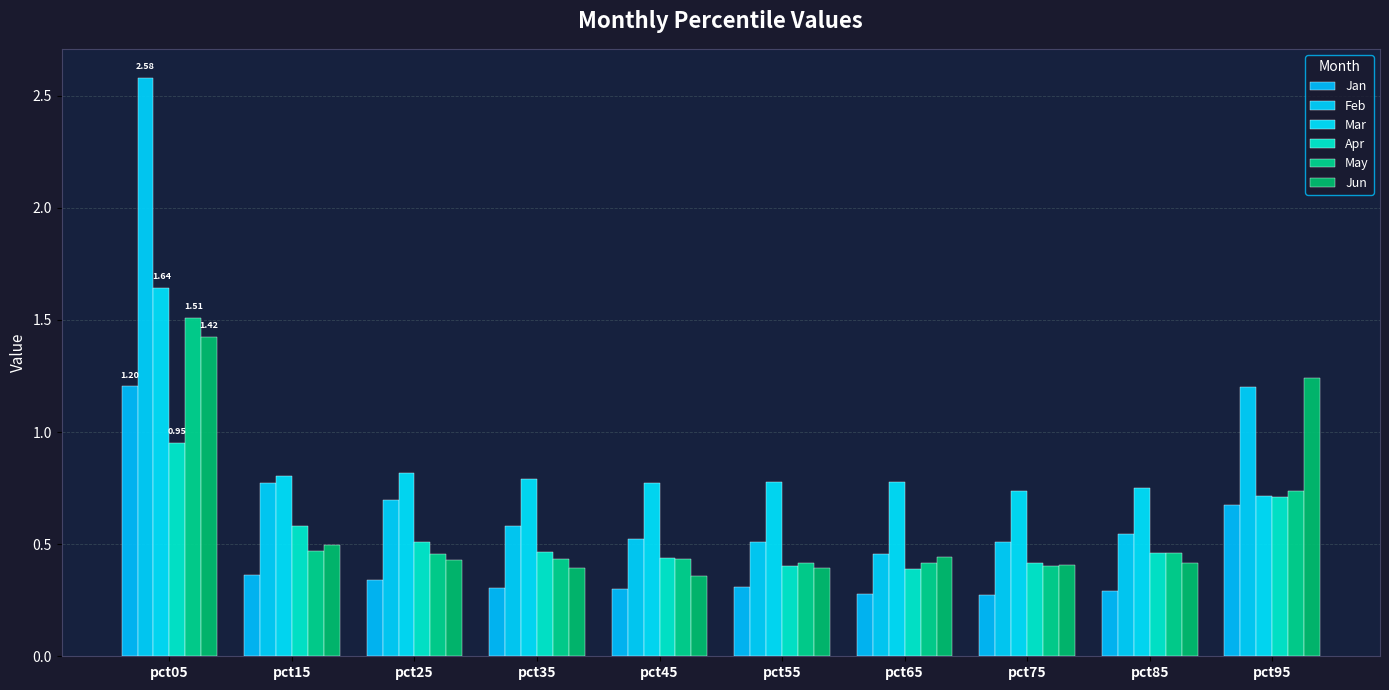

Which has a higher value, pct65 or pct35?

pct35